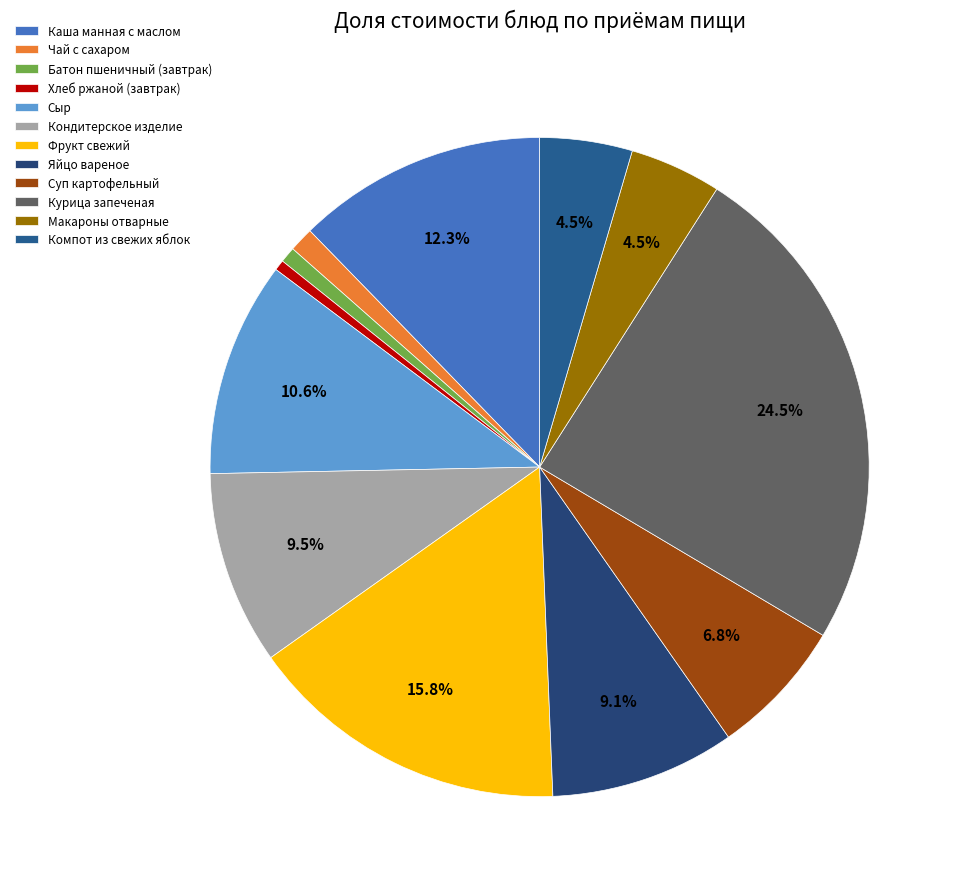

How many segments does this pie chart have?

12